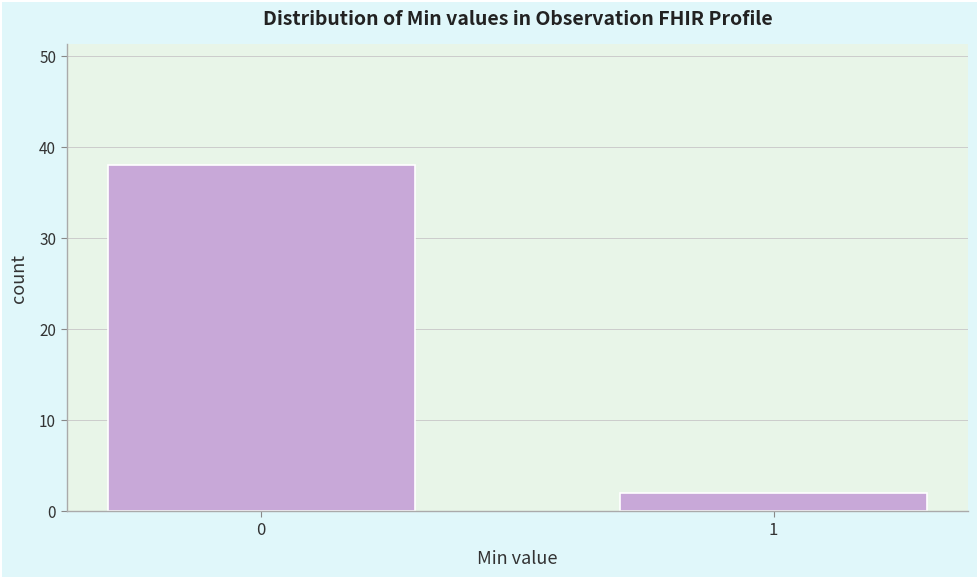

Reading left to right, what are all the values shown in this chart?

0=38	1=2